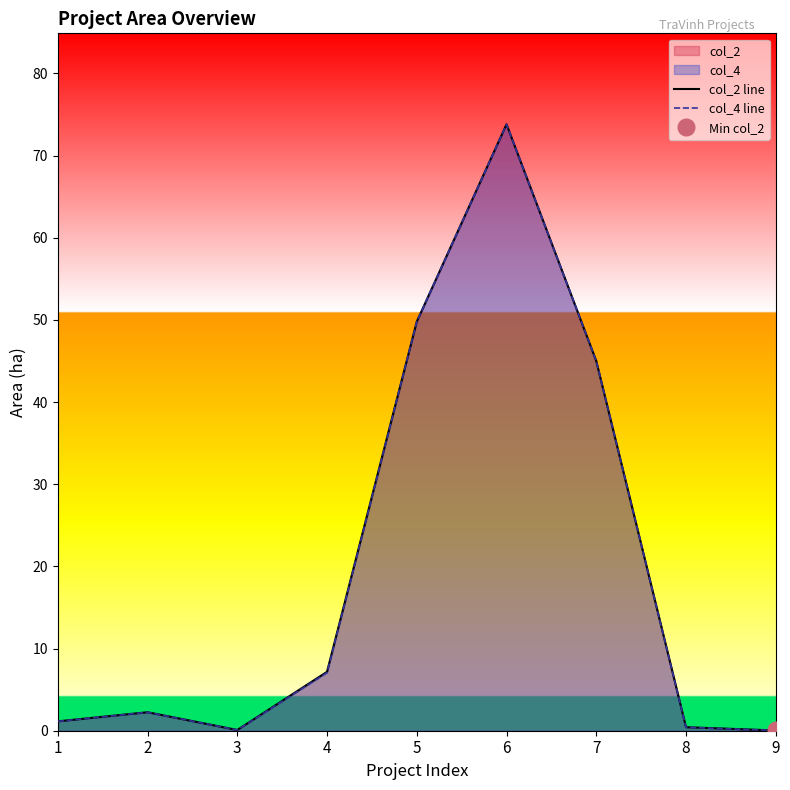

True or false: col_4 line and col_2 line cross at least once.

False